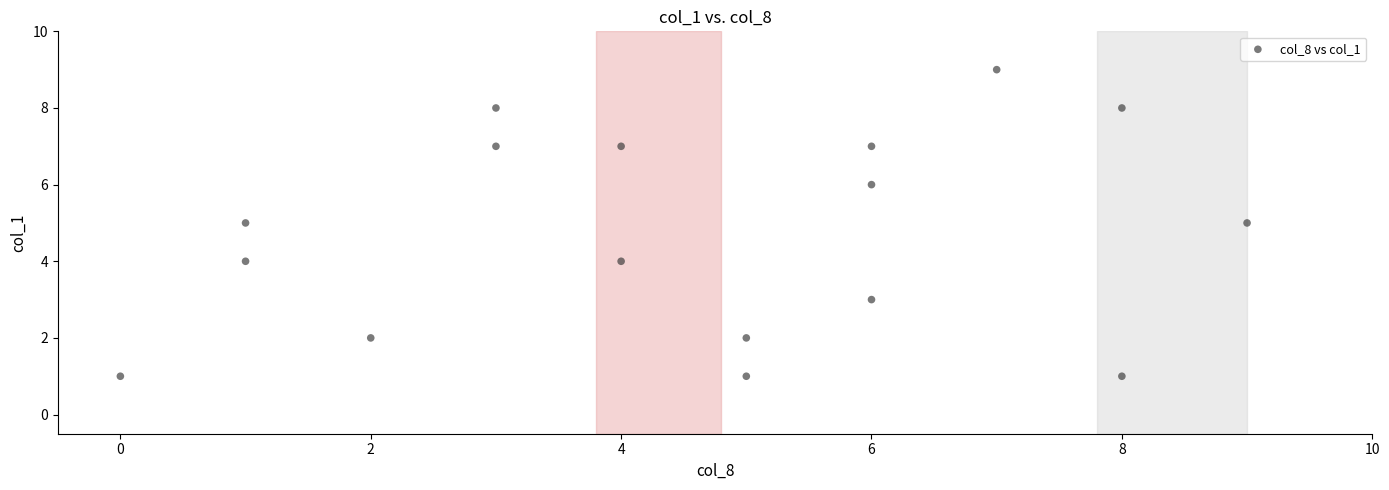

What is the range of X values (max minus min)?

9